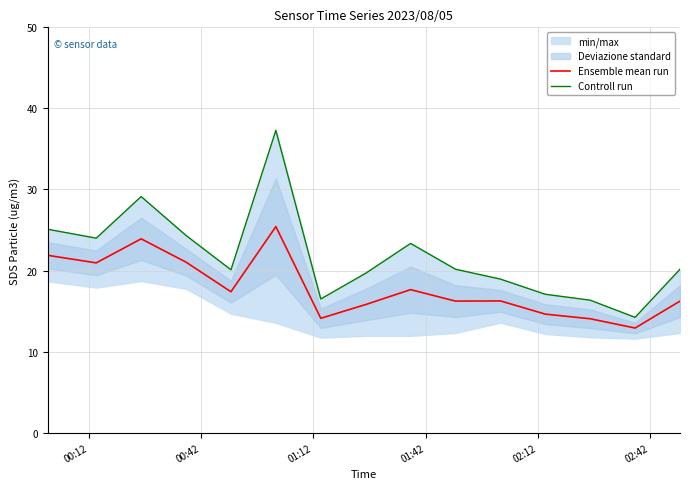

How many lines are shown in the chart?

2